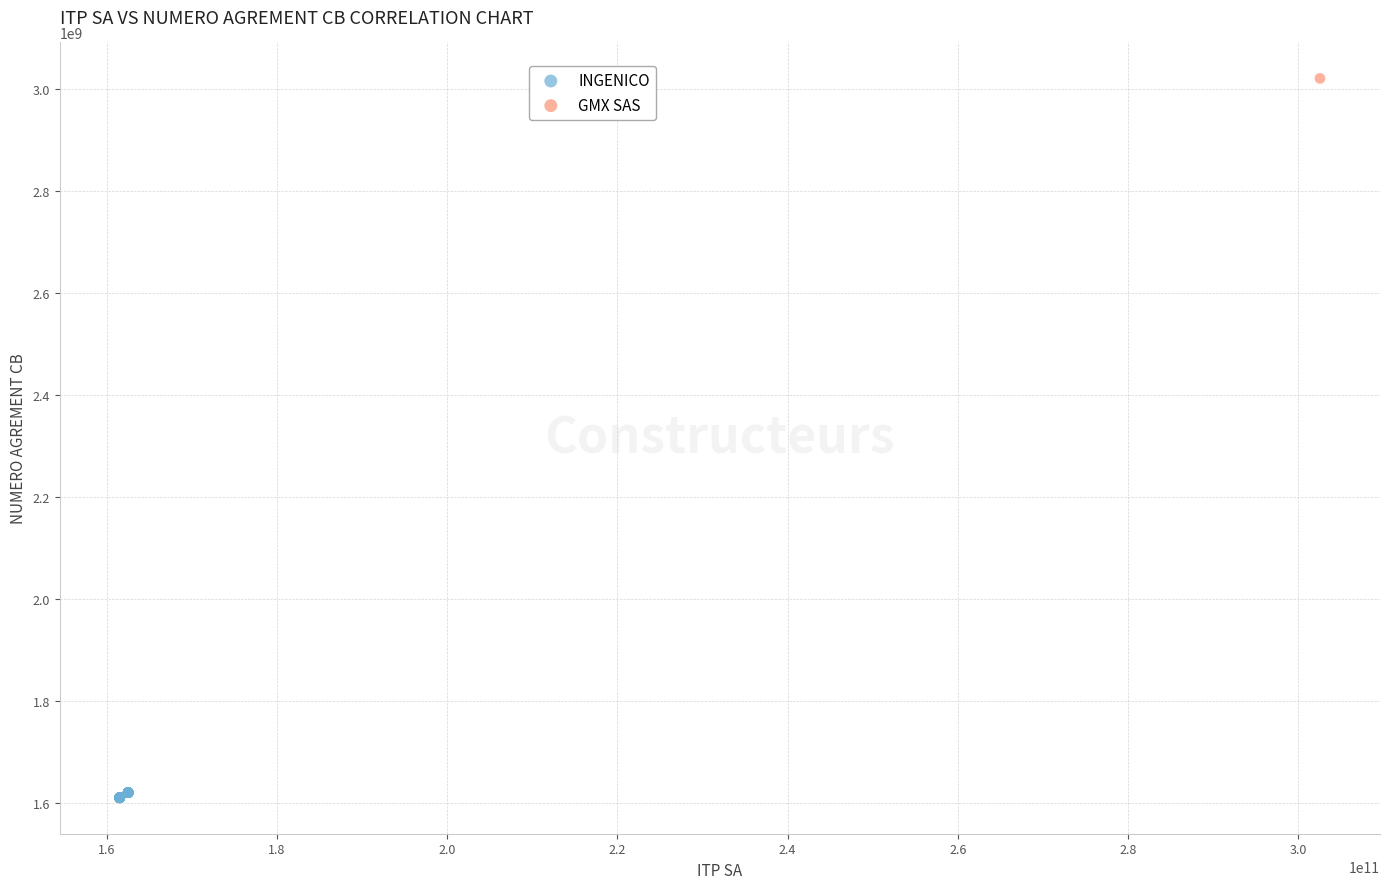

What are all the series names shown in the legend?

INGENICO, GMX SAS